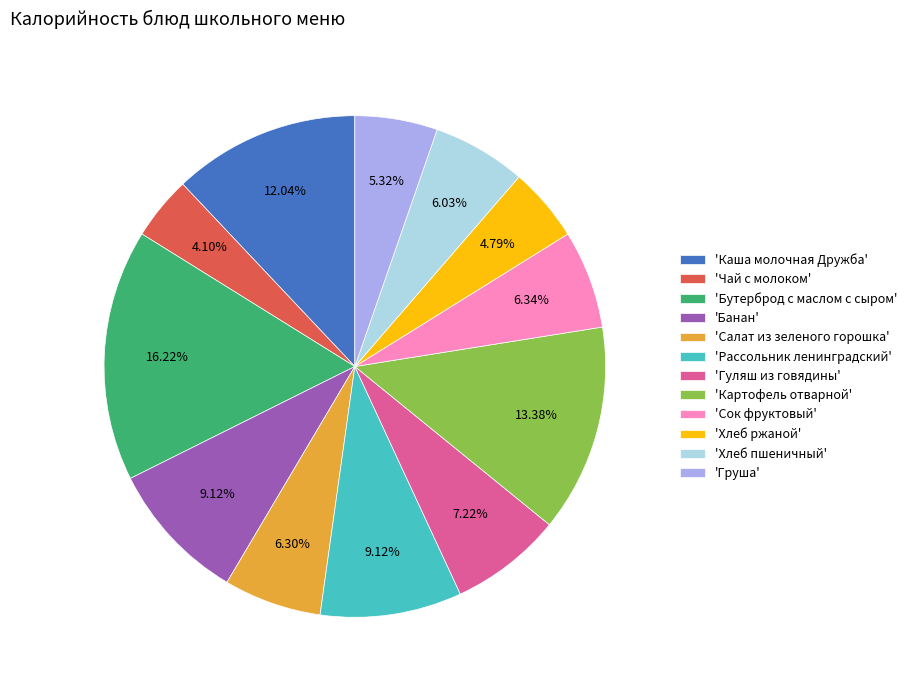

Between 'Хлеб пшеничный' and 'Хлеб ржаной', which is larger?

'Хлеб пшеничный'